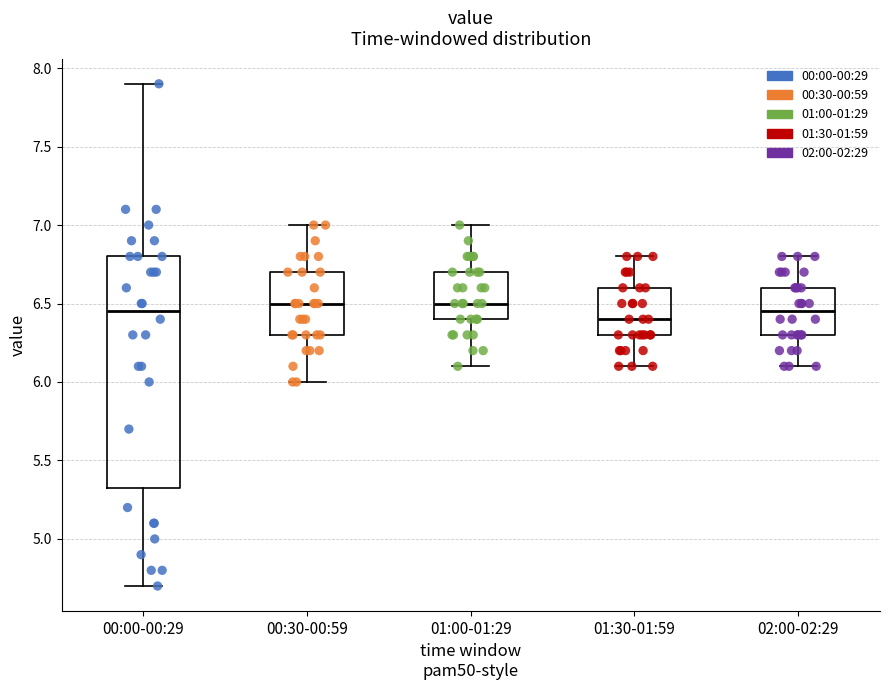

Reading left to right, transcribe this box plot: for each box, give where its median line is, the range the box spans, and where its two whiskers end, as read against the y-axis. The values are not printed on the chart, so give them approximately, as read against the axis.

00:00-00:29: median 6.45, box 5.35 to 6.80, whiskers 4.70 to 7.90
00:30-00:59: median 6.50, box 6.30 to 6.70, whiskers 6.00 to 7.00
01:00-01:29: median 6.50, box 6.40 to 6.70, whiskers 6.10 to 7.00
01:30-01:59: median 6.40, box 6.30 to 6.60, whiskers 6.10 to 6.80
02:00-02:29: median 6.45, box 6.30 to 6.60, whiskers 6.10 to 6.80